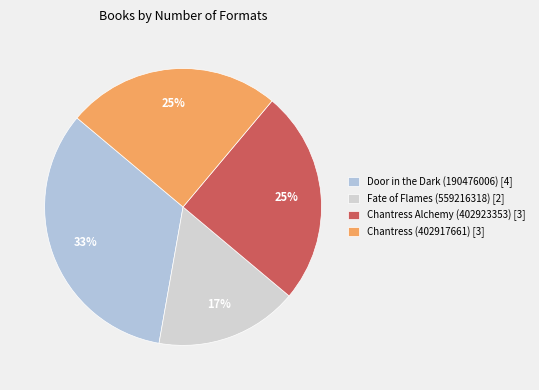

Which slice is the largest?

Door in the Dark (190476006)